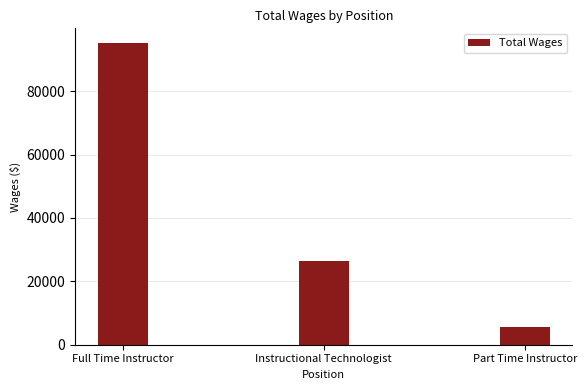

How many categories are shown in the chart?

3